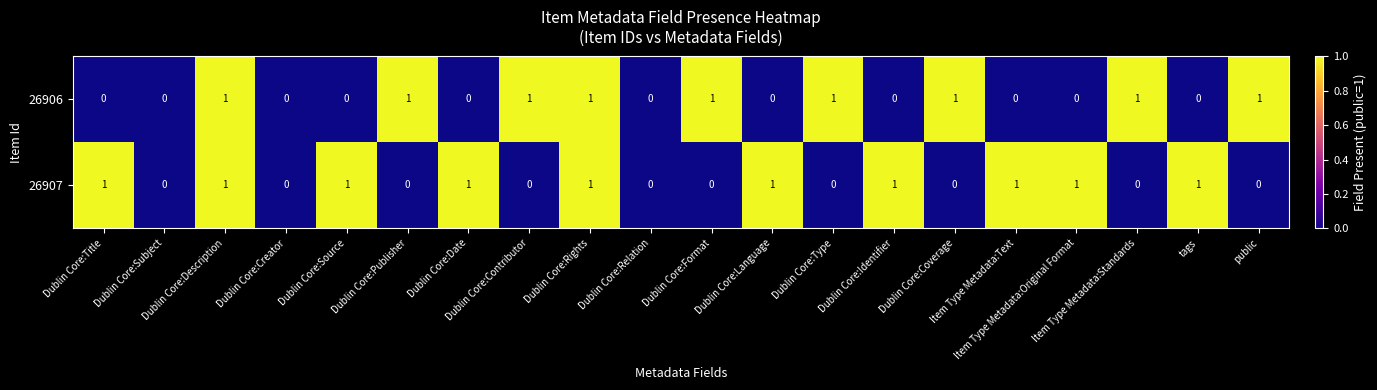

List the series in order of their overall mean, highest first.

26907, 26906